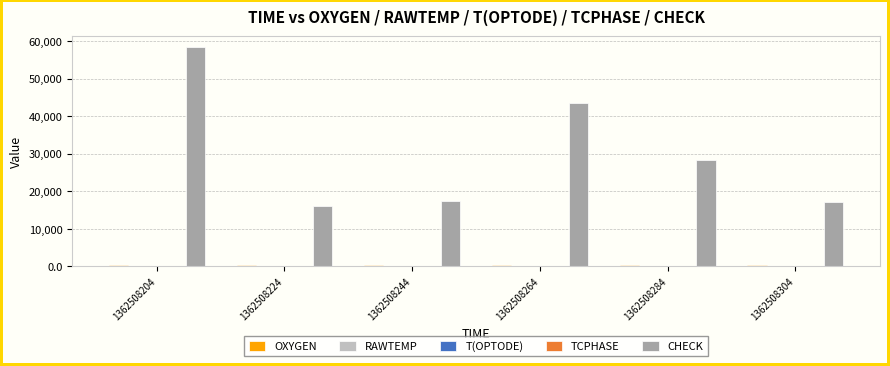

Count the number of data series in this chart.

5